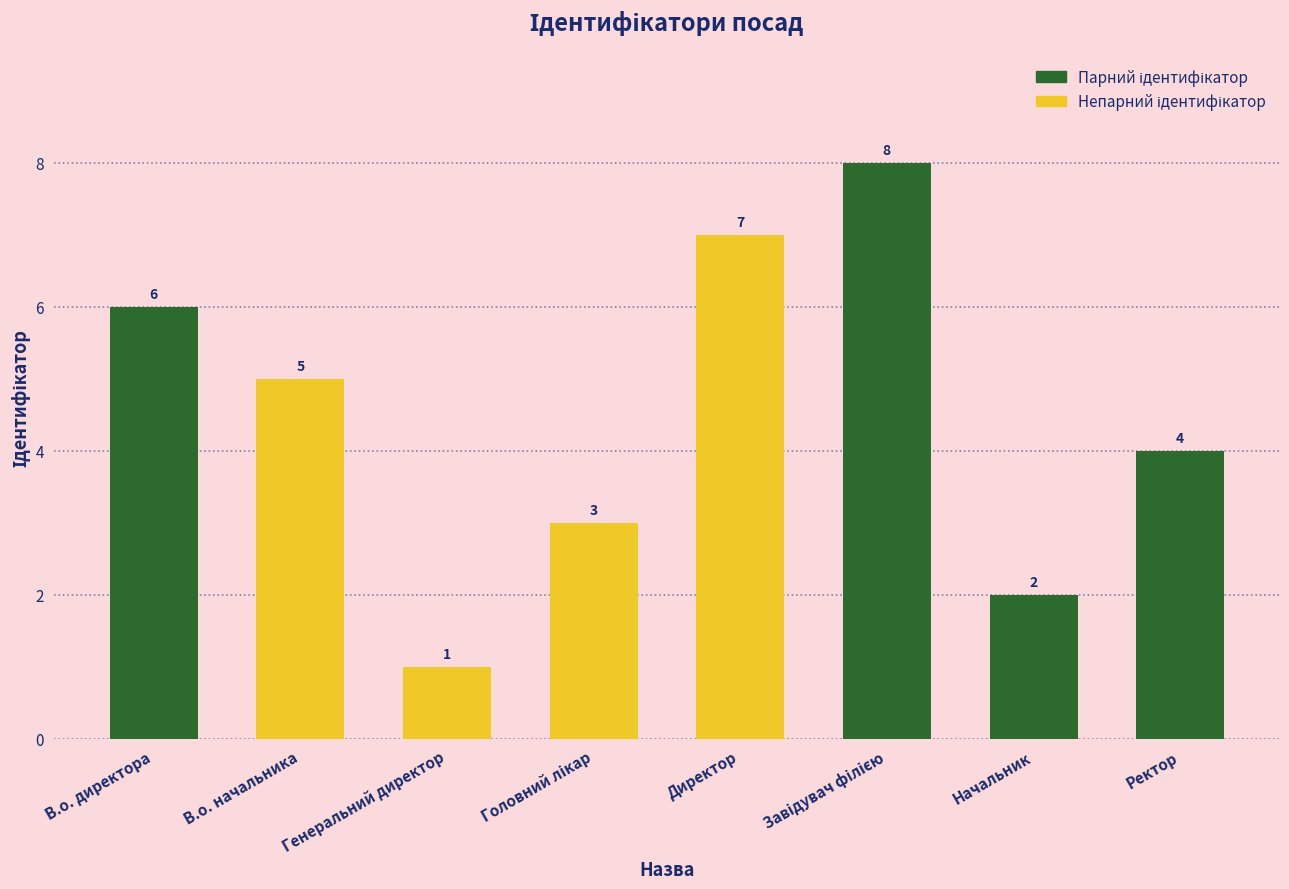

Count the values in the range 3 to 7.

5